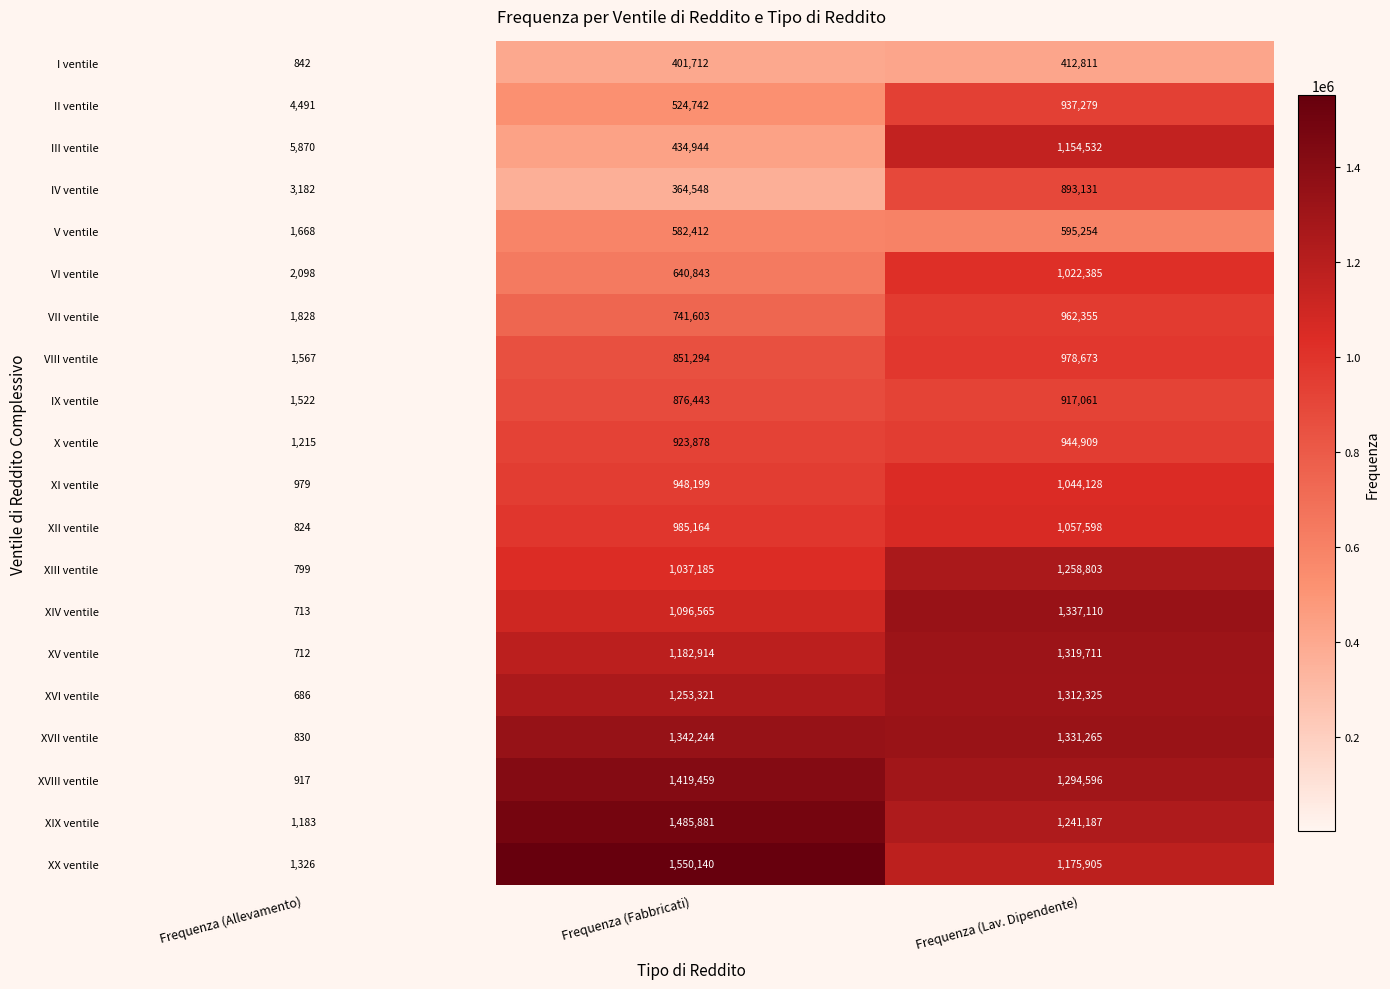

Rank the series at Frequenza (Fabbricati) from highest to lowest value.

XX ventile, XIX ventile, XVIII ventile, XVII ventile, XVI ventile, XV ventile, XIV ventile, XIII ventile, XII ventile, XI ventile, X ventile, IX ventile, VIII ventile, VII ventile, VI ventile, V ventile, II ventile, III ventile, I ventile, IV ventile